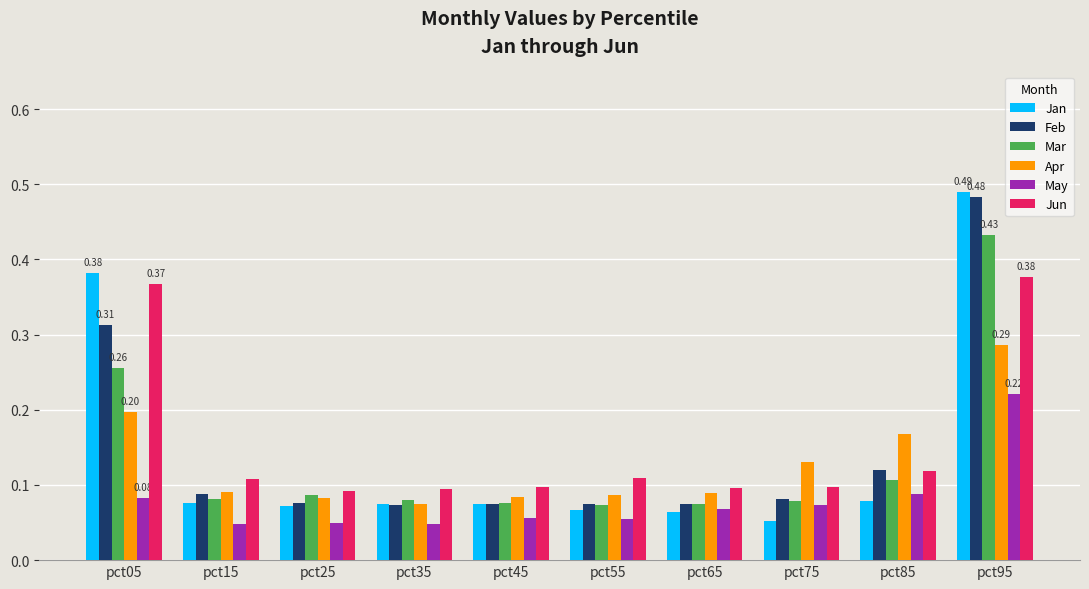

Which series has the largest range (max minus min)?

Jan